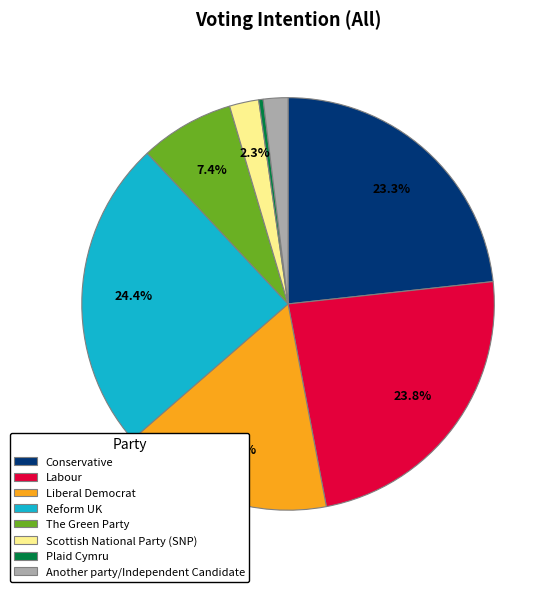

To the nearest percent, what is the combined percentage of Scottish National Party (SNP) and Conservative?

26%